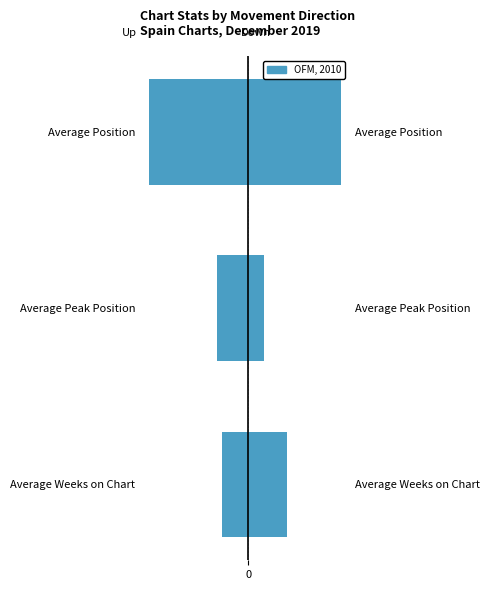

What is the average value of the down series?

10.9